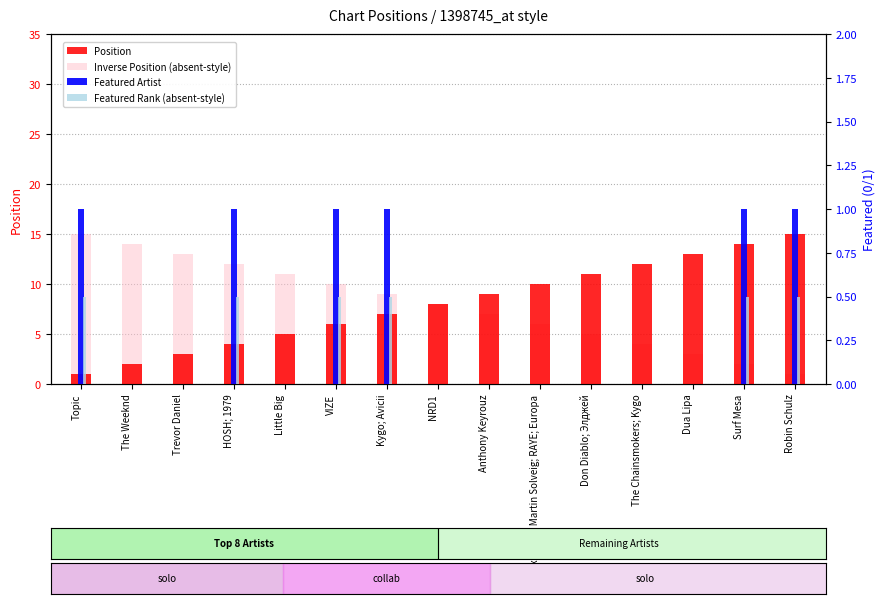

At Little Big, list the series in order from largest to smallest.

Inverse Position (absent-style), Position, Featured Artist, Featured Rank (absent-style)